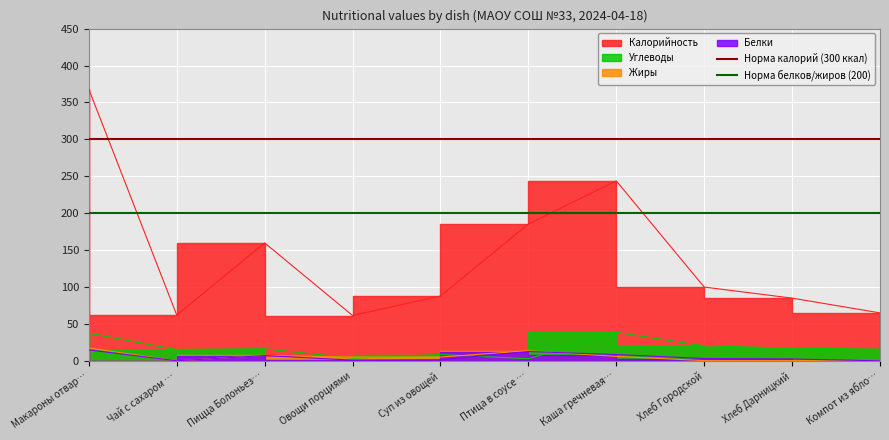

What is the average value of the Норма калорий (300 ккал) series?

300